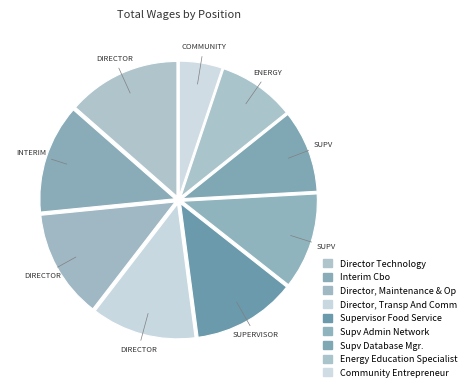

How many segments does this pie chart have?

9